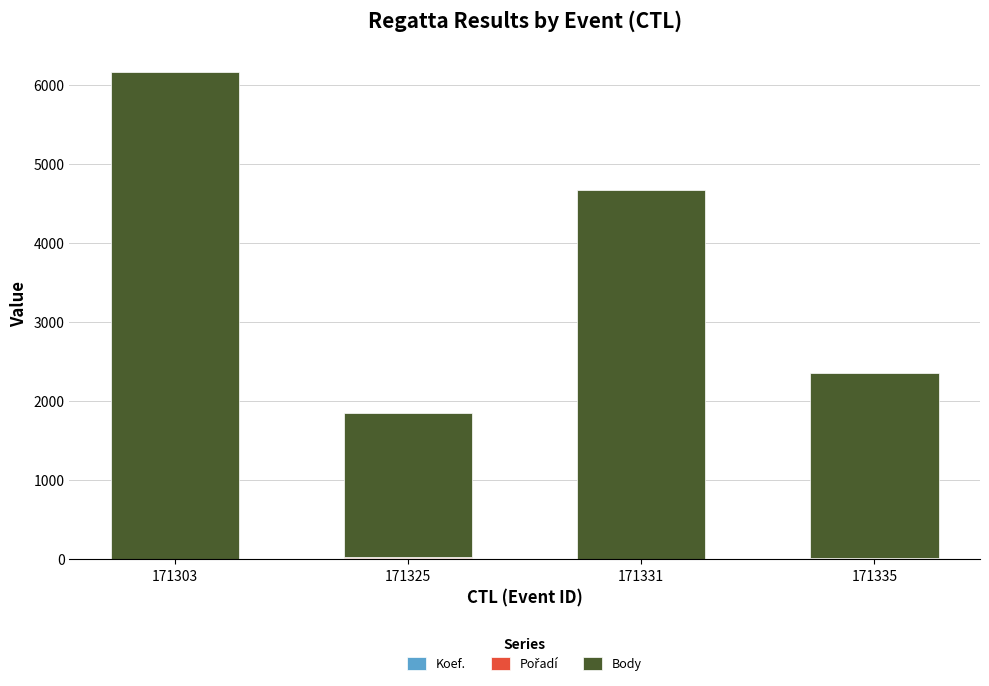

Which has a higher value, 171331 or 171303?

171331